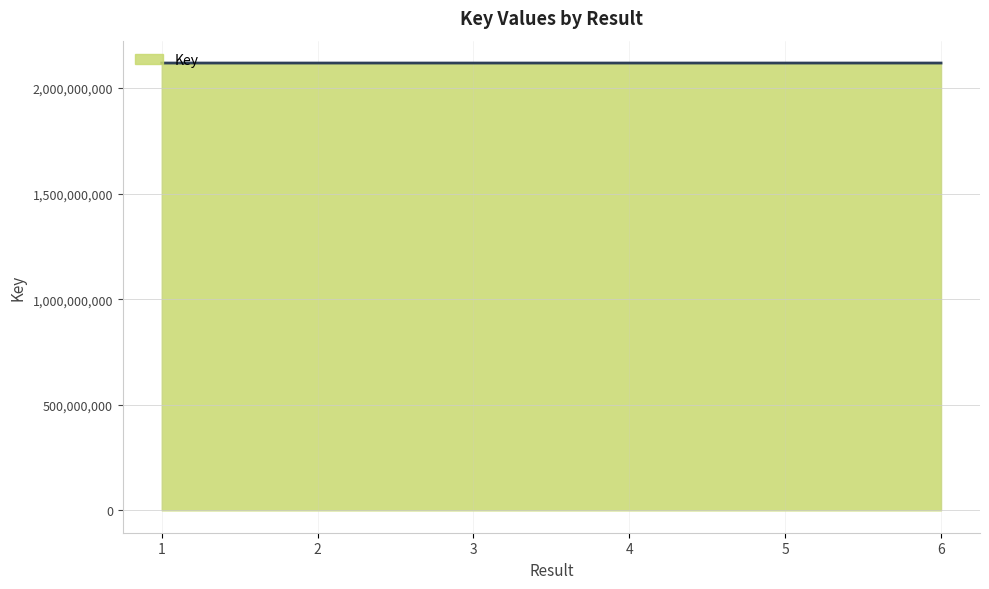

Approximately how many times larger is the value at 1 compared to 5?

1.0